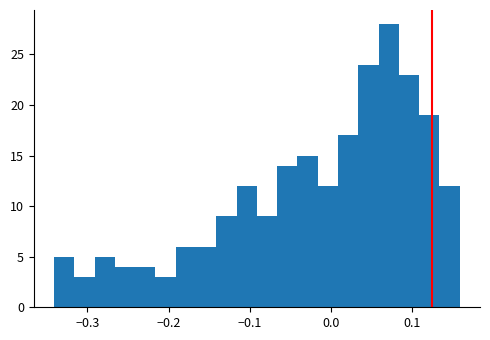

Around what value on the x-axis is the tallest bar? Give the approximate position of its centre, as read against the axis.

0.07